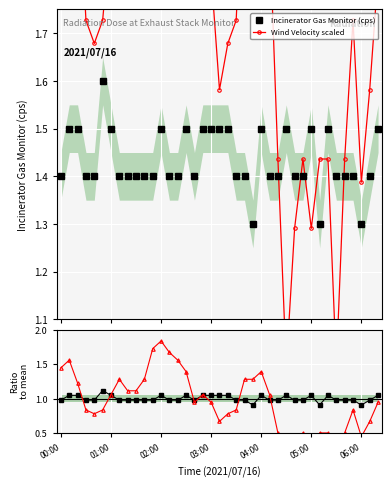

How many Incinerator Gas Monitor (cps) values are between 1 and 2?

39